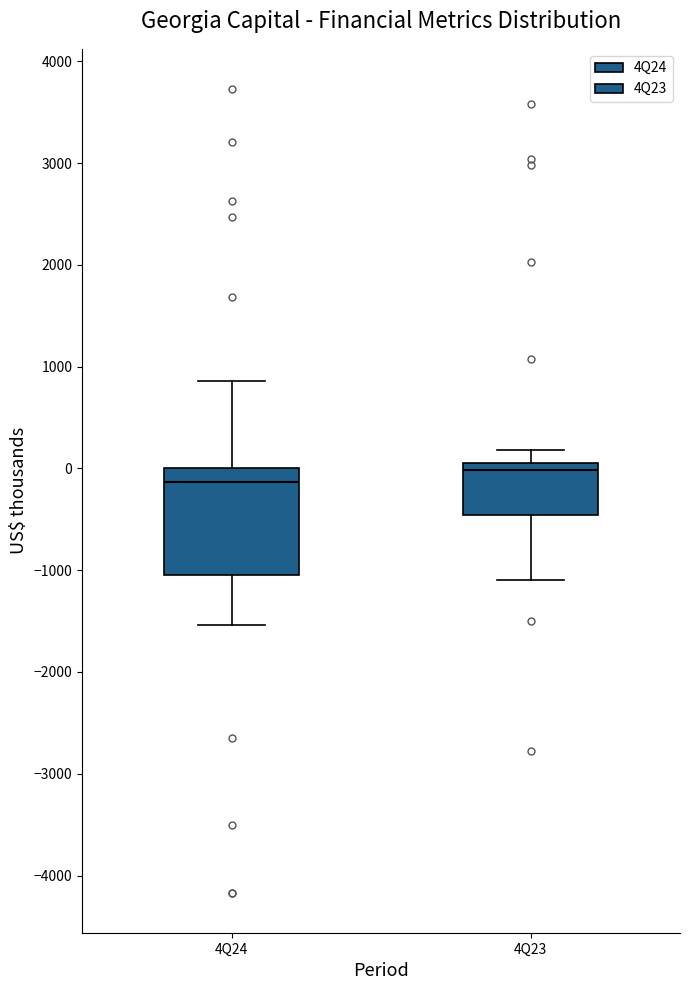

Reading left to right, transcribe this box plot: for each box, give where its median line is, the range the box spans, and where its two whiskers end, as read against the y-axis. The values are not printed on the chart, so give them approximately, as read against the axis.

4Q24: median -100, box -1000 to 0, whiskers -1500 to 900
4Q23: median 0 (just below the box's upper edge), box -500 to 0, whiskers -1100 to 200